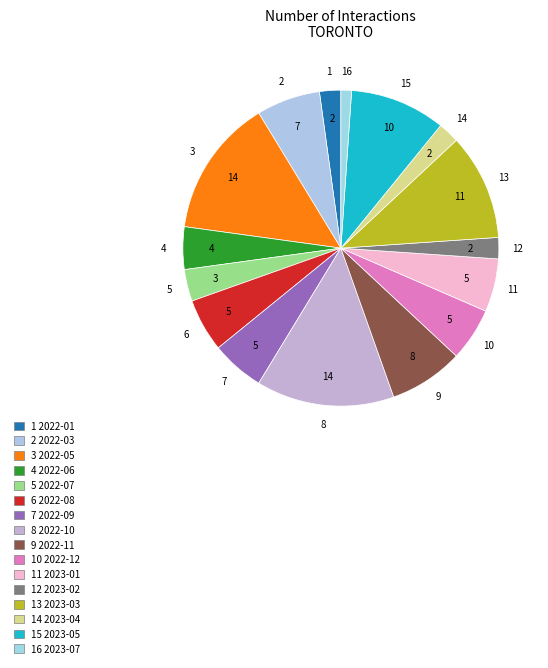

How many segments does this pie chart have?

16